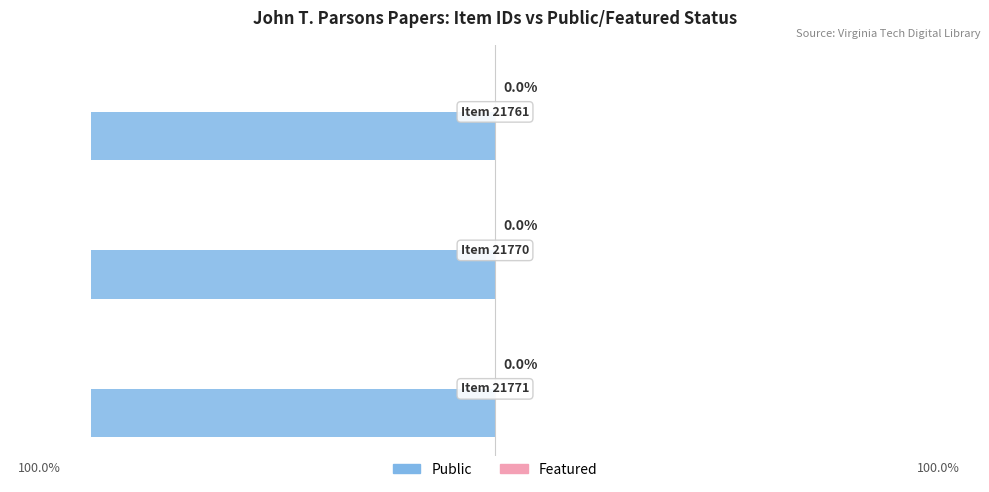

Which category has the lowest value in the Featured series?

21771